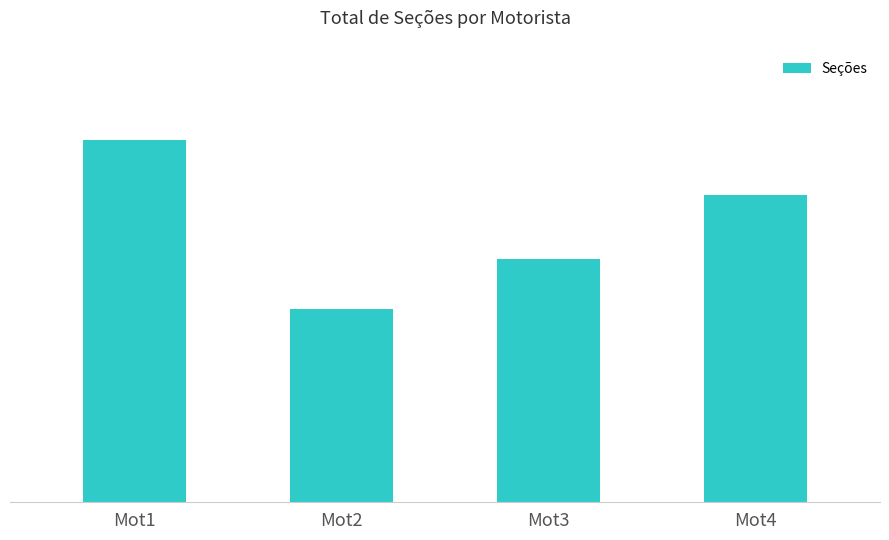

At which category does the chart reach its peak across all series?

Mot1